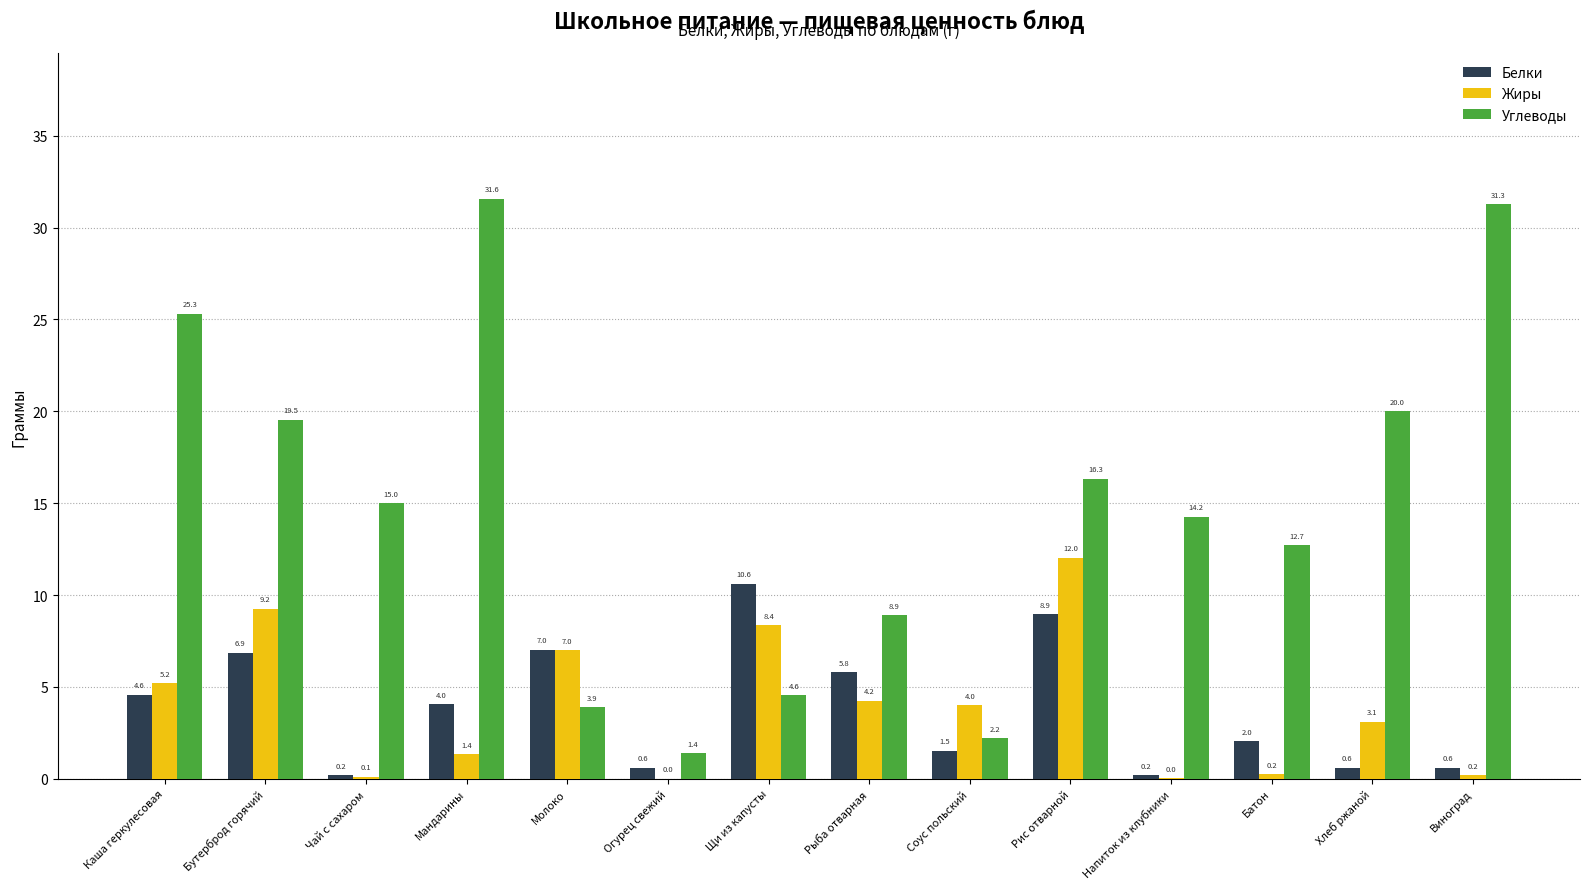

What is the maximum value shown in the chart?

31.6